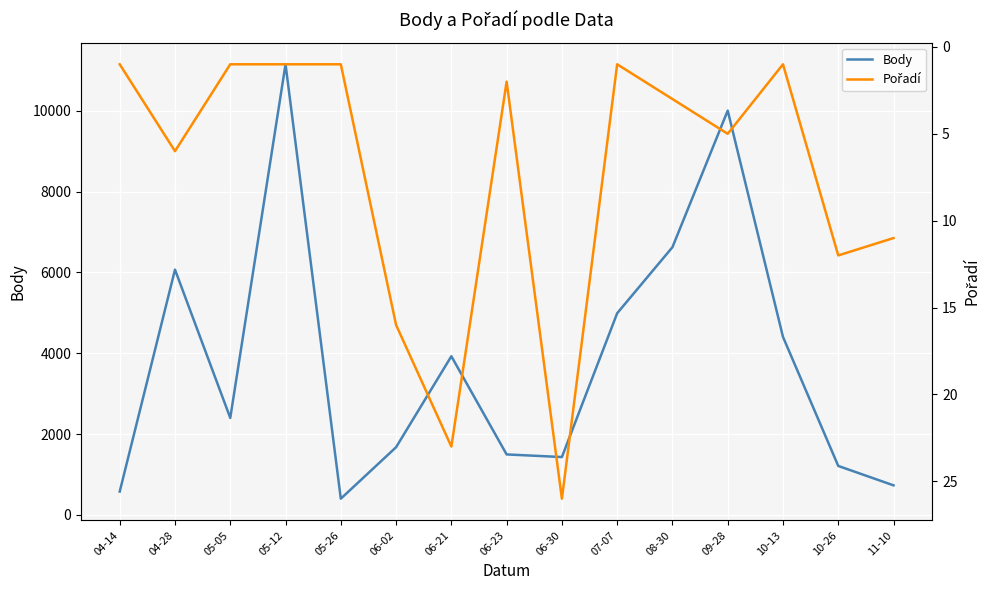

Where is Body nearest to the value 5774?

04-28